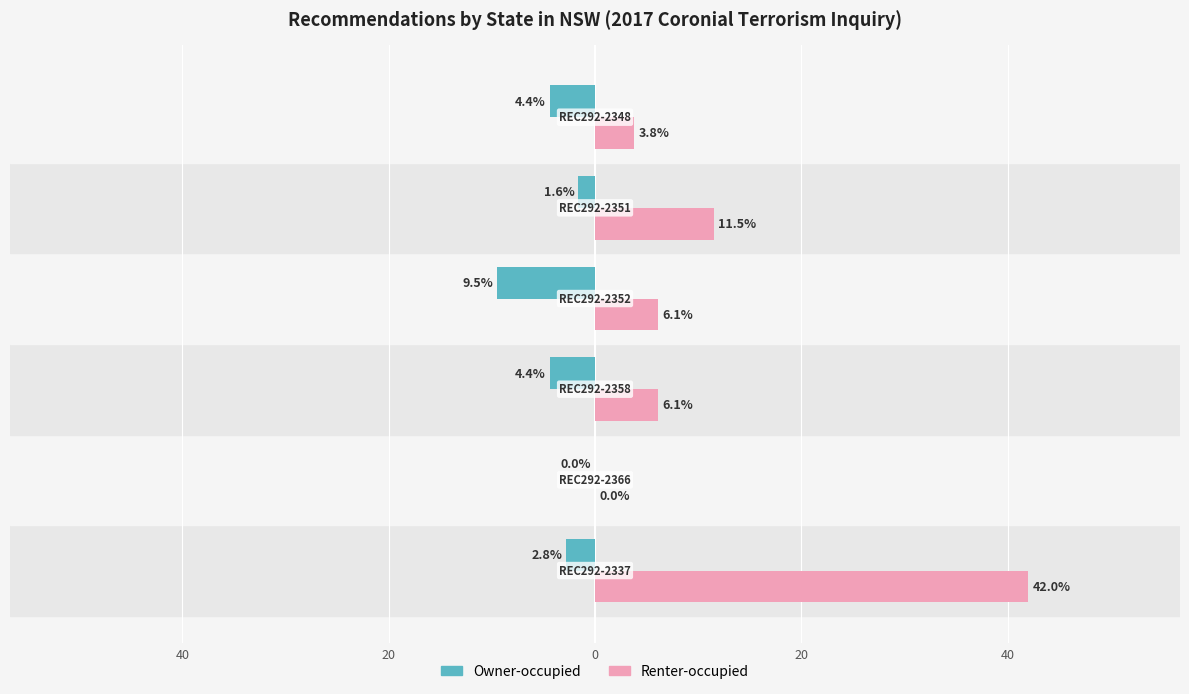

What are all the series names shown in the legend?

Owner-occupied, Renter-occupied